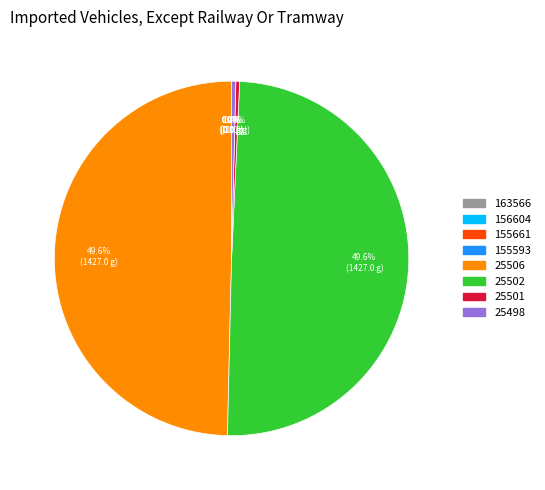

To the nearest percent, what is the difference between the 25498 and 25506 slice percentages?

49%